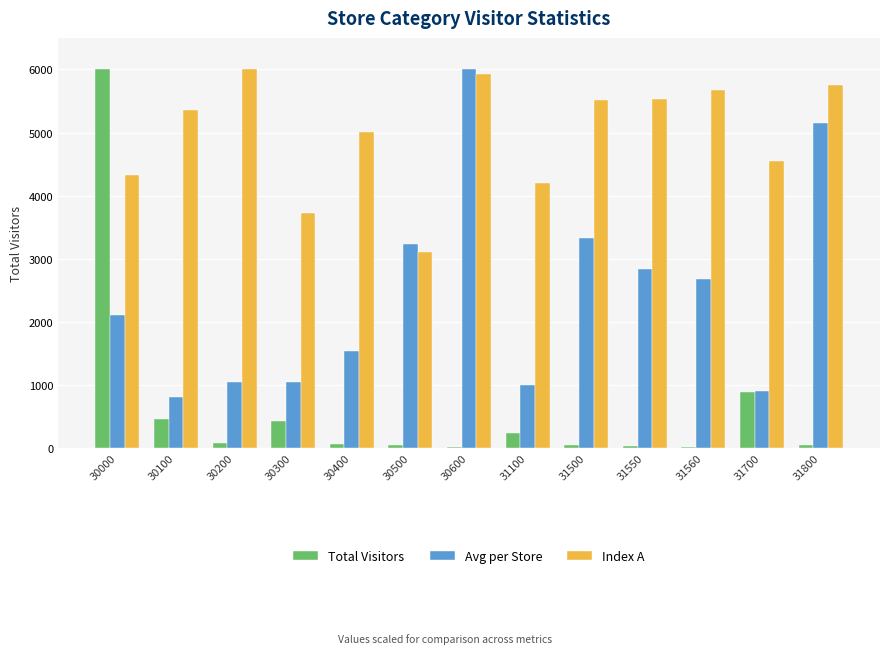

What is the sum of the Index A values at 30500 and 31800?

8854.4